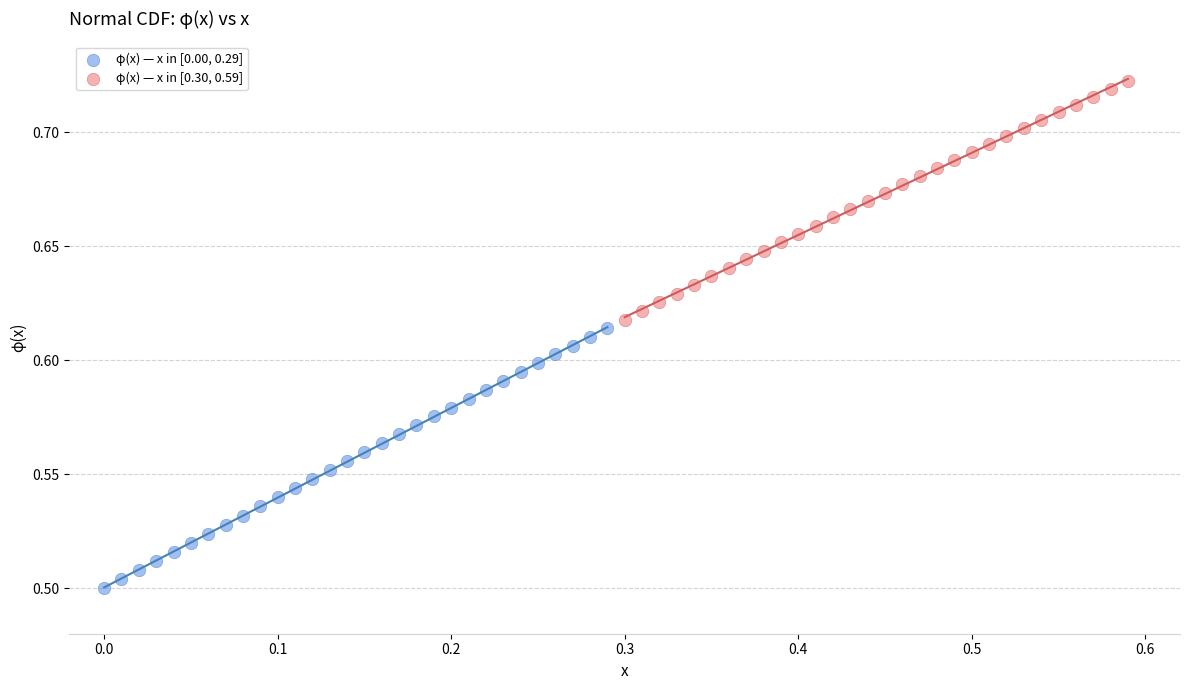

Which series reaches the minimum Y coordinate?

φ(x) — x in [0.00, 0.29]